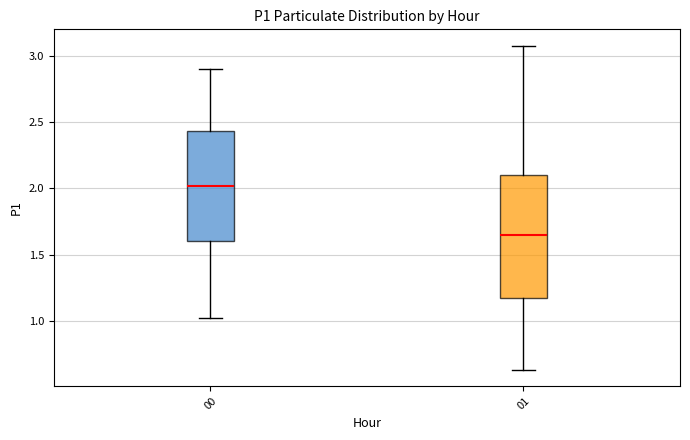

Where is the upper edge of the box at x = 01 on the y-axis? The values are not printed on the chart, so give them approximately, as read against the axis.

2.10